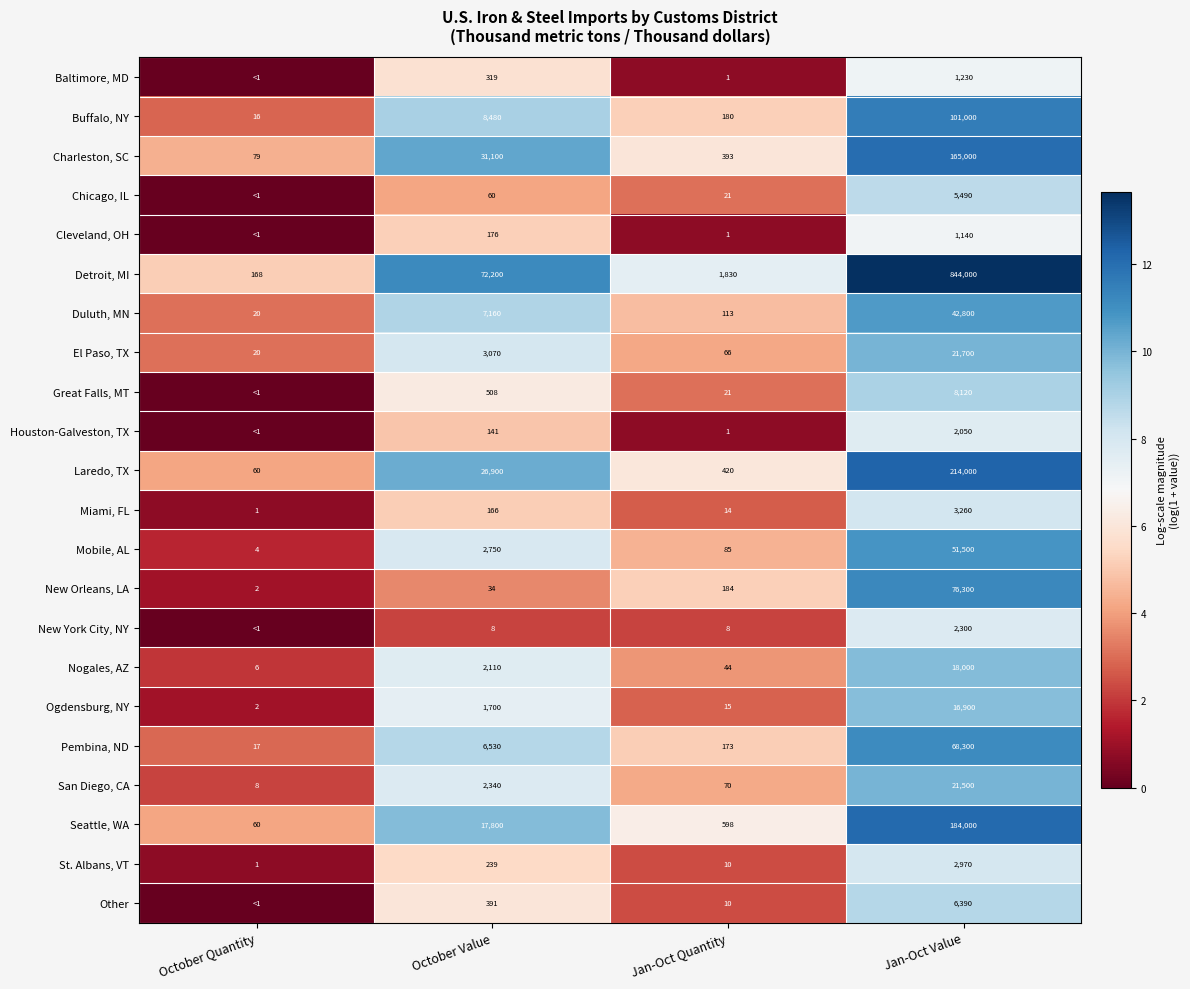

The value of Great Falls, MT at Jan-Oct Quantity is 5.2. True or false?

False